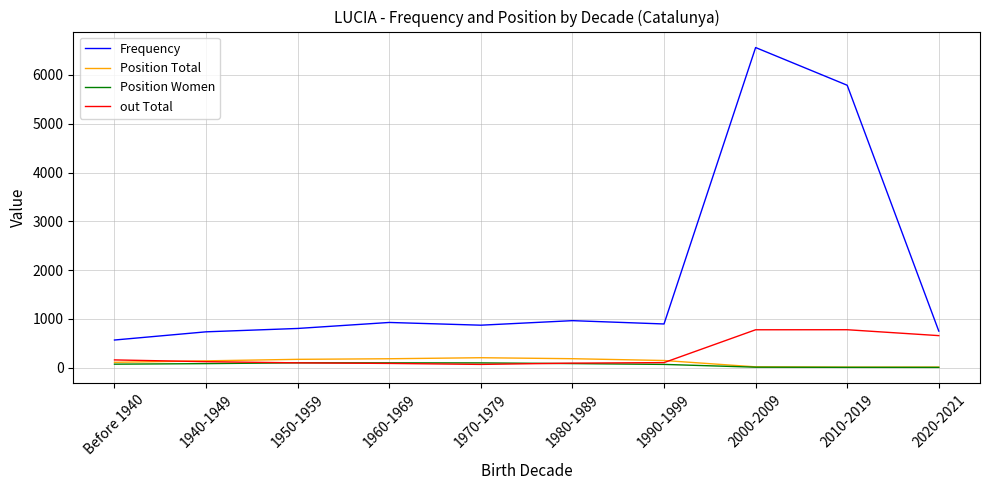

In out Total, how many points are lower than both neighbors (excluding endpoints)?

1